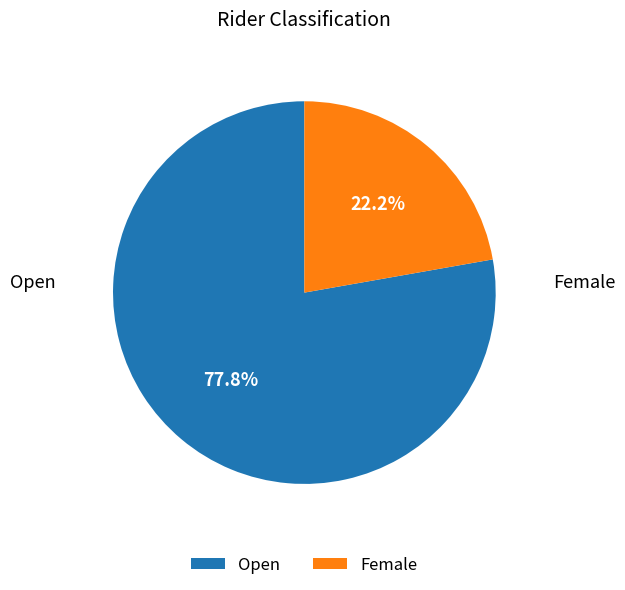

True or false: Open accounts for 64% of the total.

False